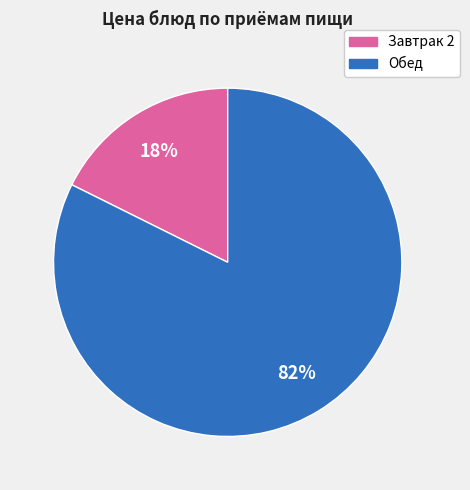

To the nearest percent, what is the average slice percentage?

50%